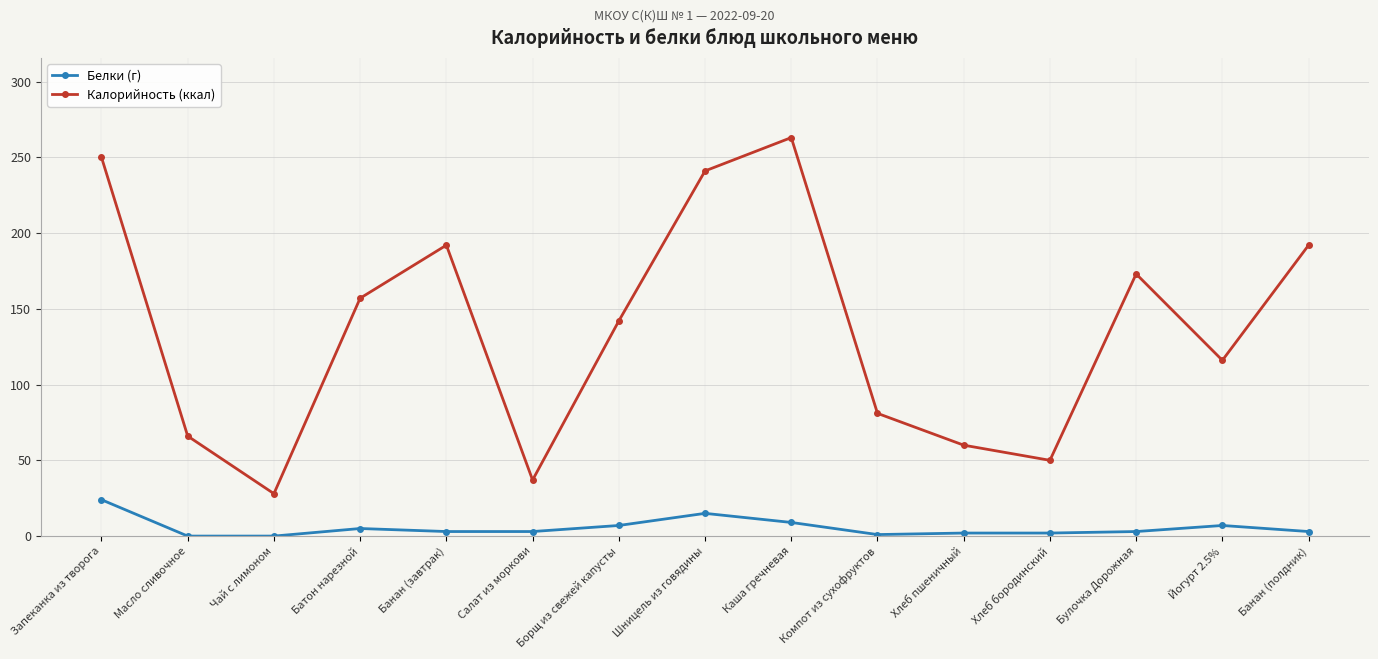

What is the label of the 14th point from the left?

Йогурт 2.5%